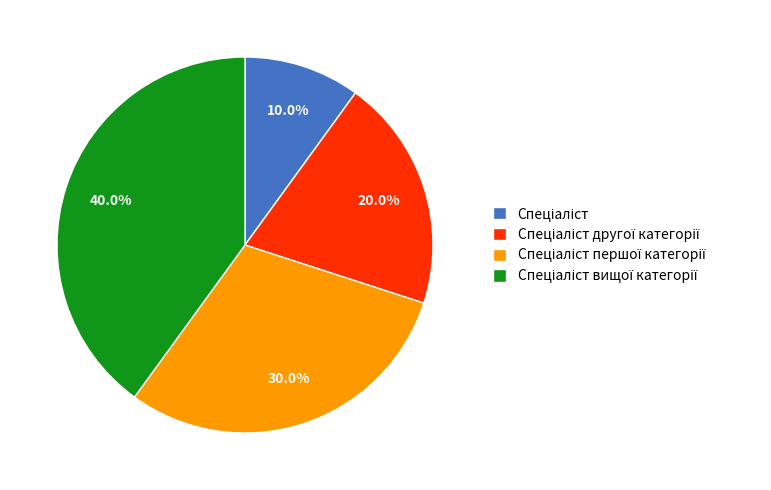

Is there a majority slice in this chart?

No